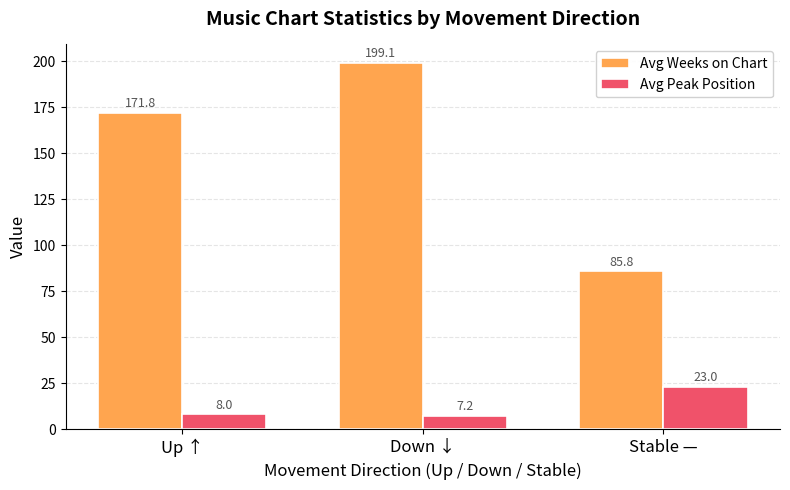

What position from the right is Stable —?

1